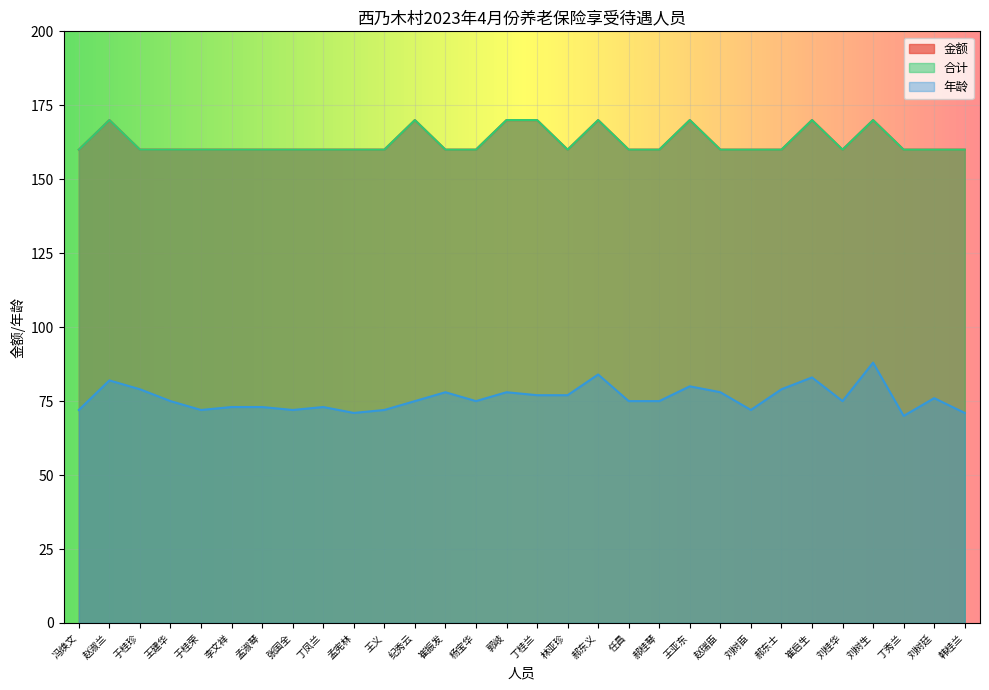

What is the total value across all series at 郝东义?

424